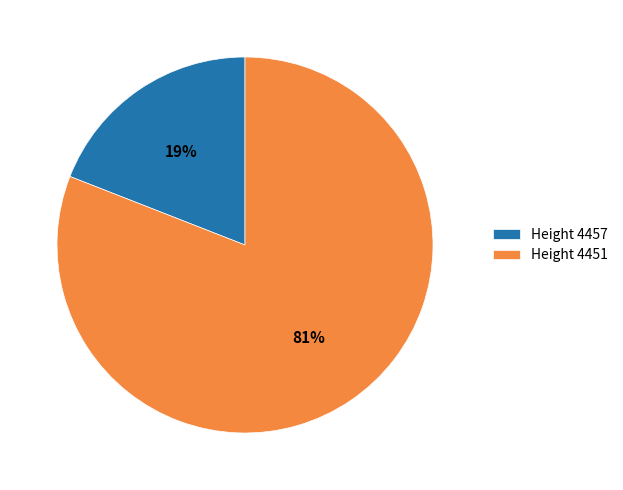

Does any single category account for the majority?

Yes